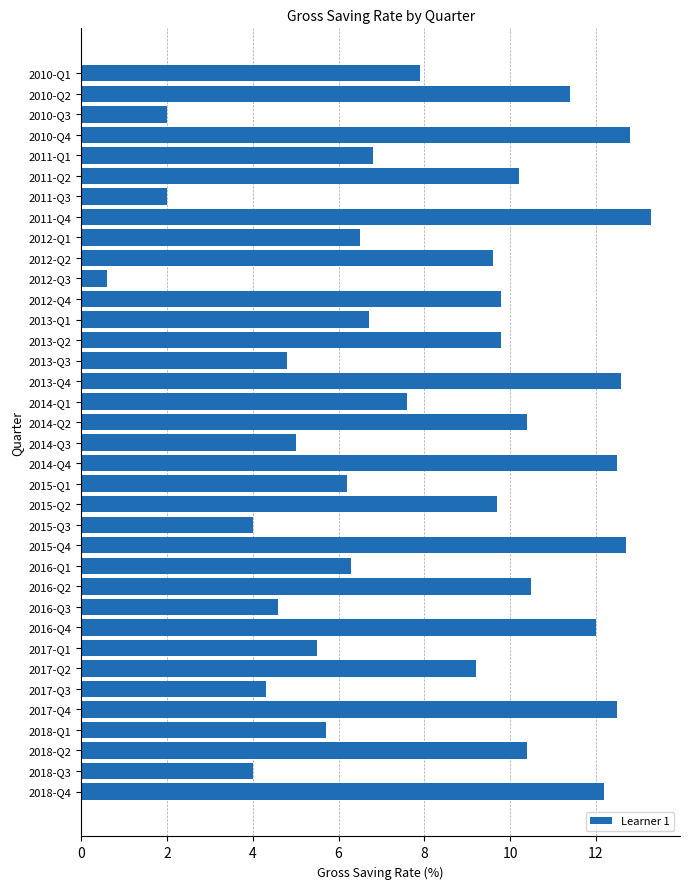

What is the value of the 36th bar from the top?

12.2